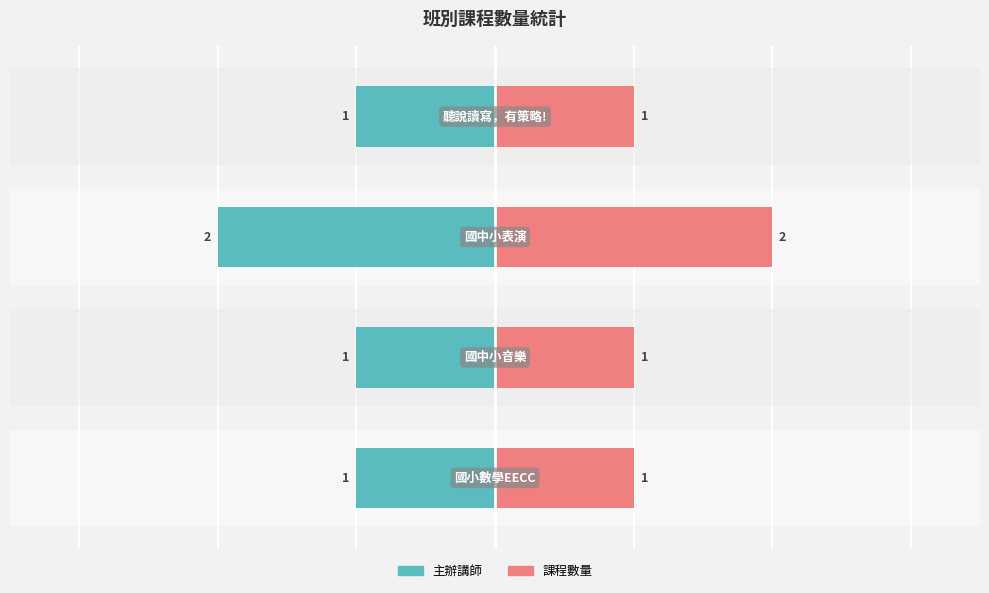

What is the value of the 主辦講師 bar at the 2nd from the left?

-1